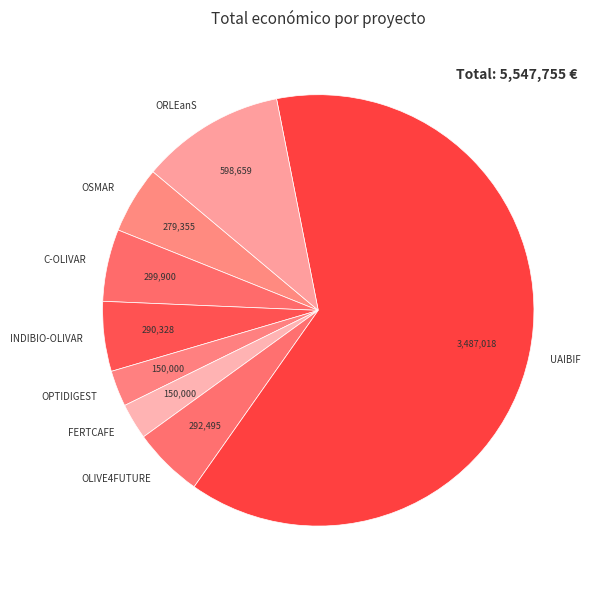

What is the ratio of the value at FERTCAFE to the value at C-OLIVAR?

0.5